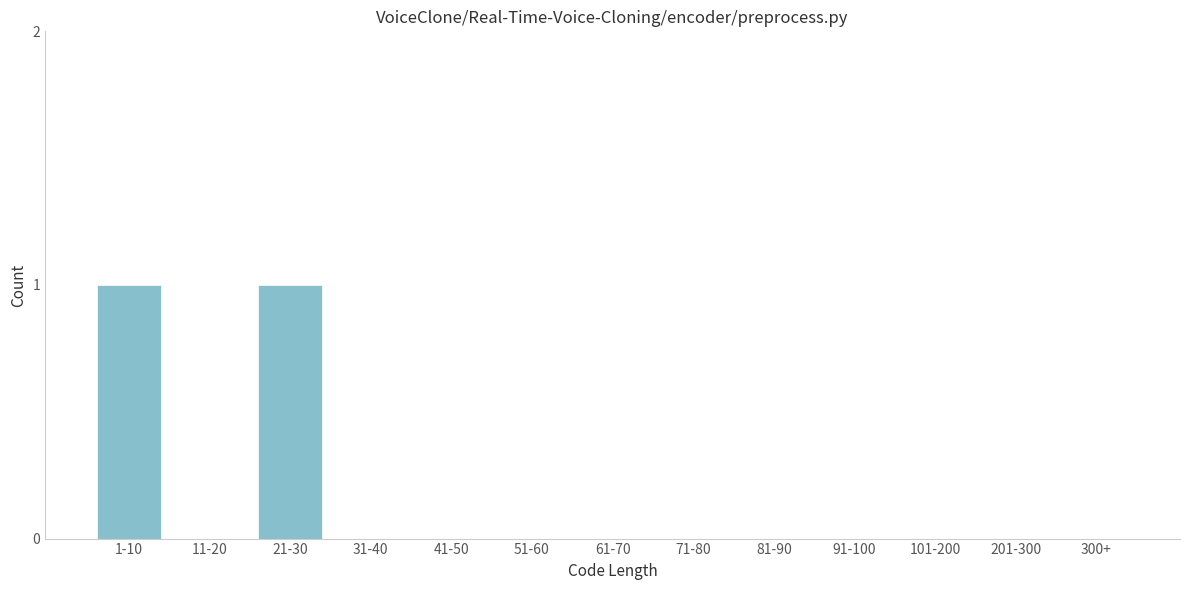

Reading left to right, extract all data points from this chart.

1-10=1	11-20=0	21-30=1	31-40=0	41-50=0	51-60=0	61-70=0	71-80=0	81-90=0	91-100=0	101-200=0	201-300=0	300+=0